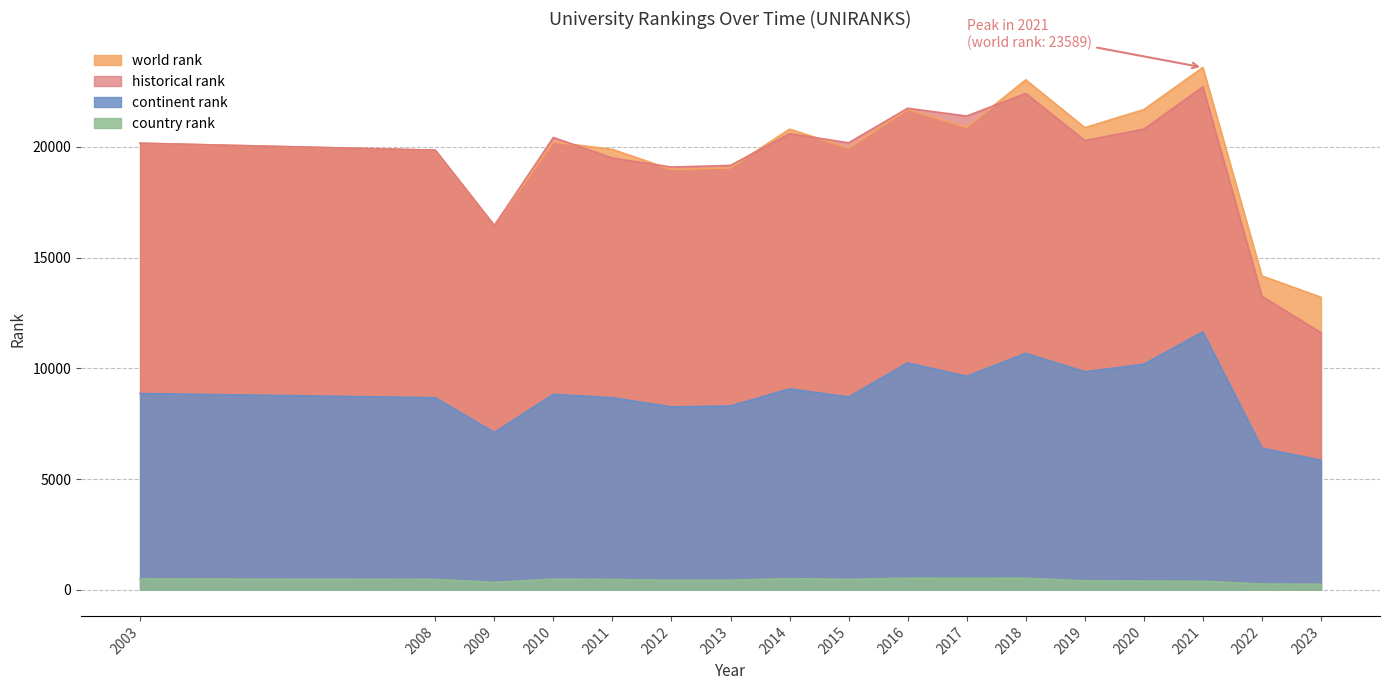

True or false: world rank and continent rank cross at least once.

False